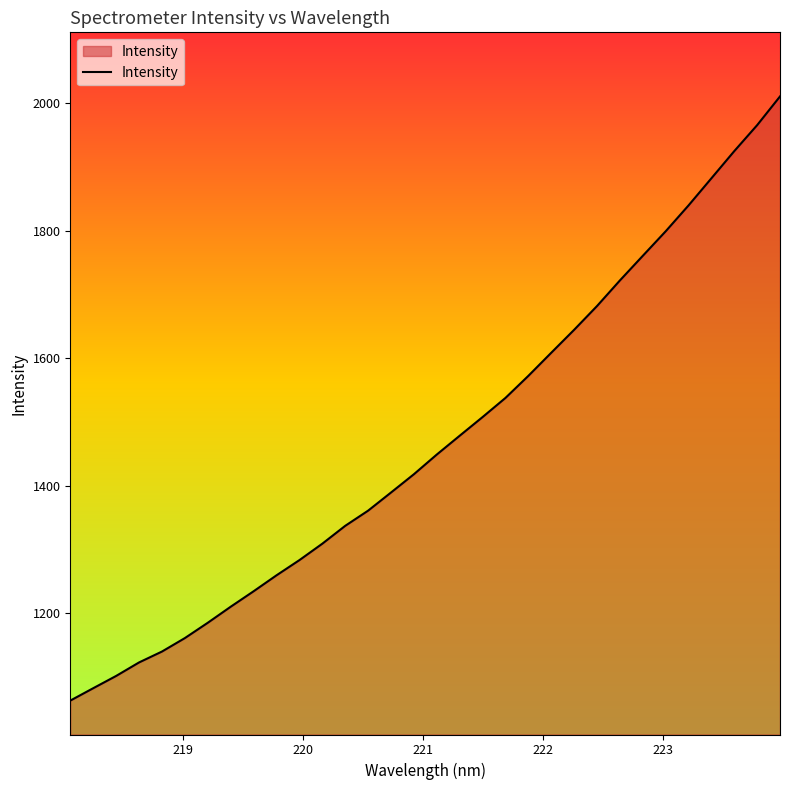

What is the maximum value shown in the chart?

2010.7